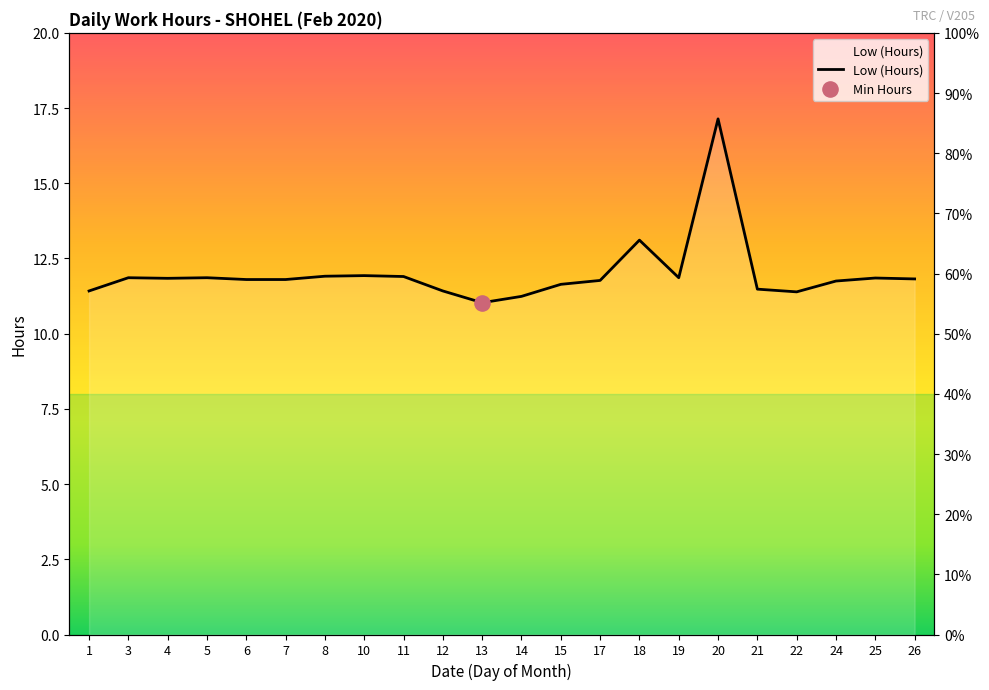

Approximately how many times larger is the value at 21 compared to 1?

1.0